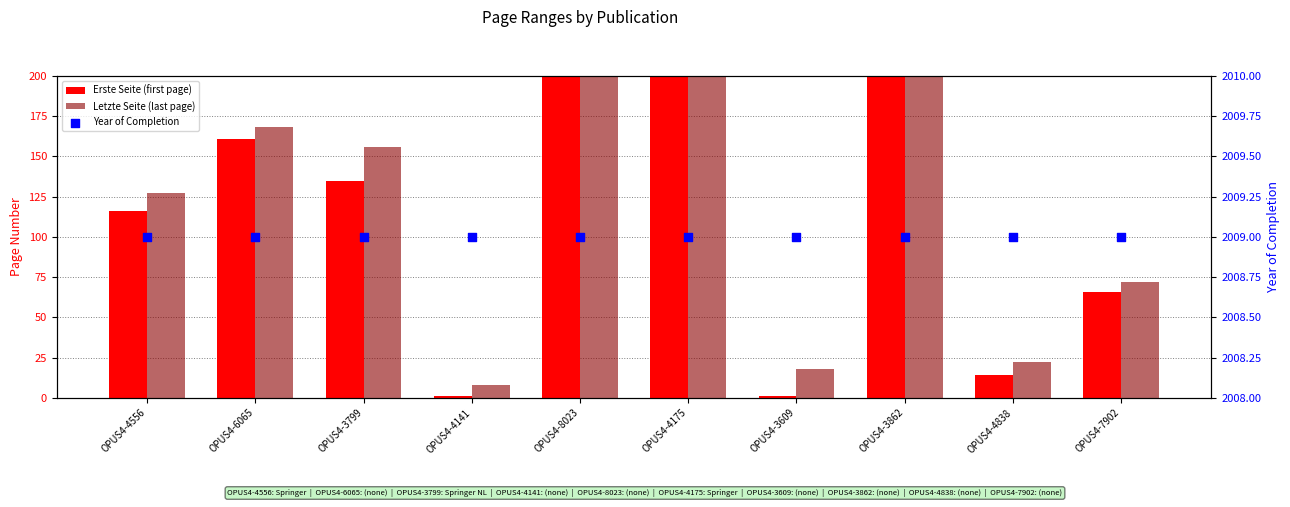

Is the value of Year of Completion at OPUS4-3799 greater than the value of Erste Seite (first page) at OPUS4-4141?

Yes